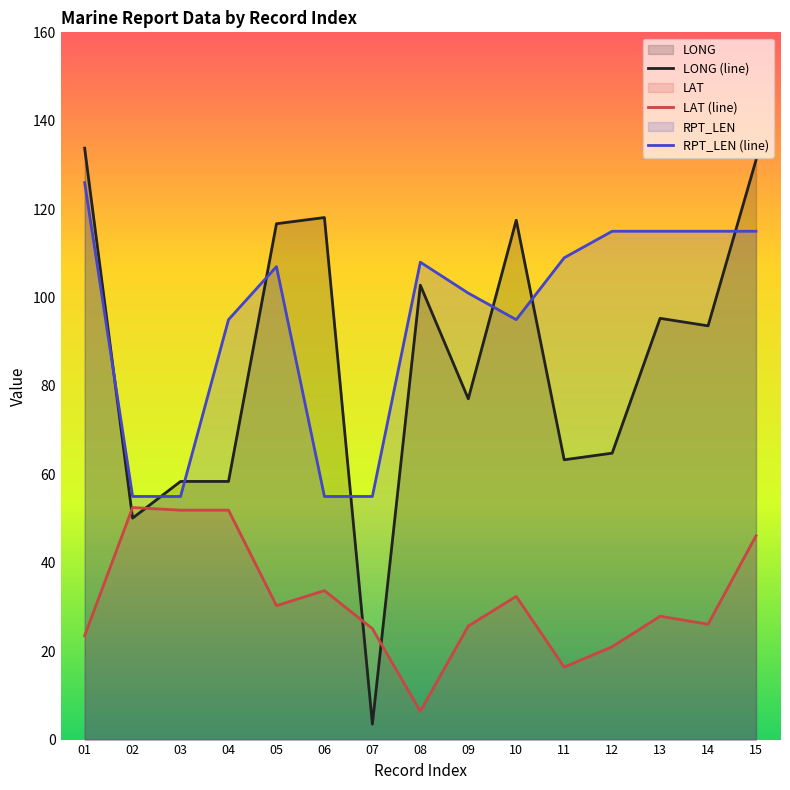

How many interior local peaks does the RPT_LEN (line) series have?

2